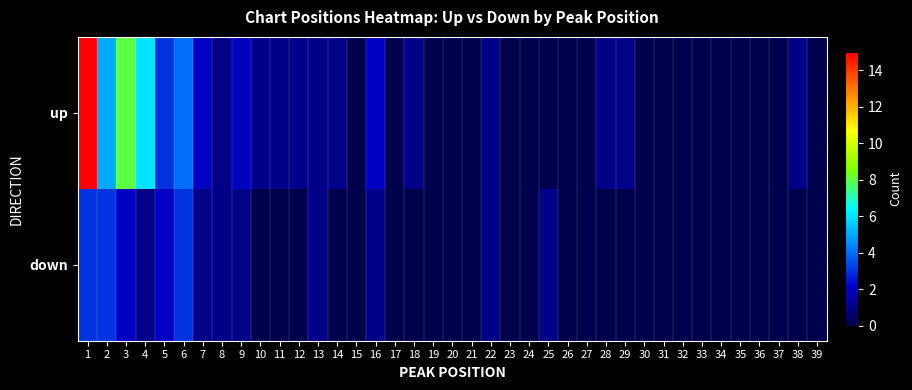

At how many categories does at least one series exceed 10?

1